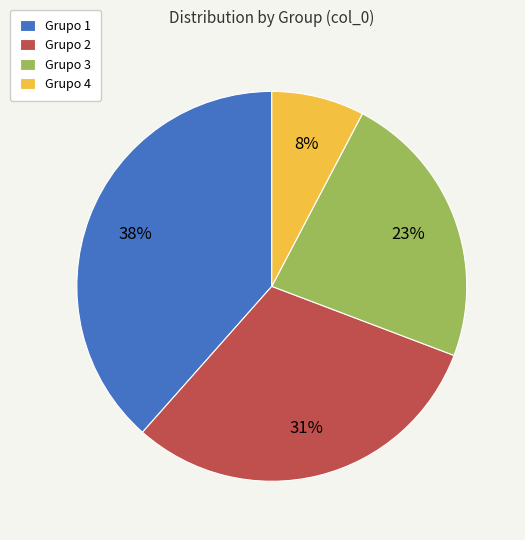

Is it true that Grupo 4 is 15% of the pie?

False